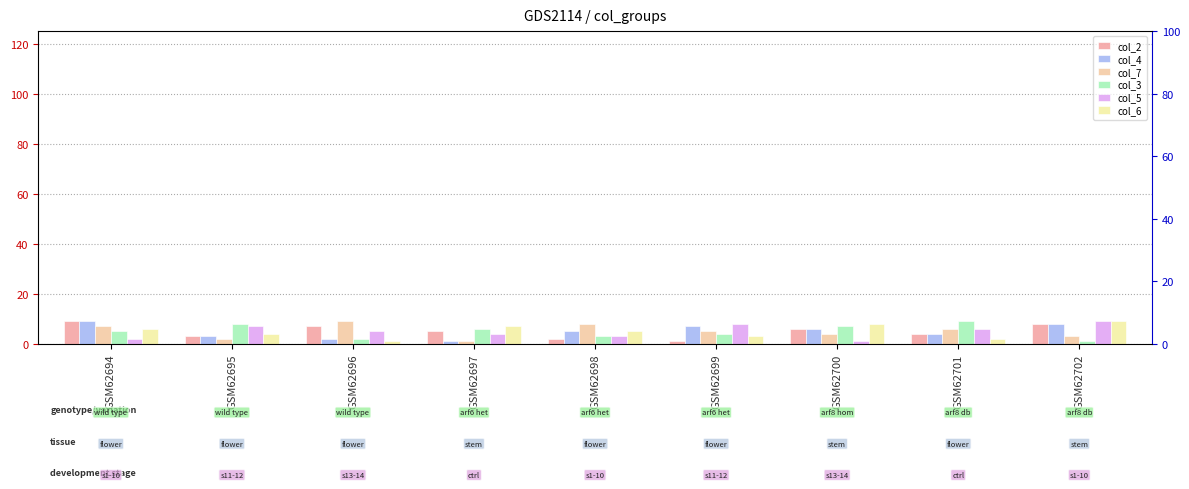

Reading left to right, what are all the values shown in this chart?

col_2: GSM62694=9	GSM62695=3	GSM62696=7	GSM62697=5	GSM62698=2	GSM62699=1	GSM62700=6	GSM62701=4	GSM62702=8
col_4: GSM62694=9	GSM62695=3	GSM62696=2	GSM62697=1	GSM62698=5	GSM62699=7	GSM62700=6	GSM62701=4	GSM62702=8
col_7: GSM62694=7	GSM62695=2	GSM62696=9	GSM62697=1	GSM62698=8	GSM62699=5	GSM62700=4	GSM62701=6	GSM62702=3
col_3: GSM62694=5	GSM62695=8	GSM62696=2	GSM62697=6	GSM62698=3	GSM62699=4	GSM62700=7	GSM62701=9	GSM62702=1
col_5: GSM62694=2	GSM62695=7	GSM62696=5	GSM62697=4	GSM62698=3	GSM62699=8	GSM62700=1	GSM62701=6	GSM62702=9
col_6: GSM62694=6	GSM62695=4	GSM62696=1	GSM62697=7	GSM62698=5	GSM62699=3	GSM62700=8	GSM62701=2	GSM62702=9